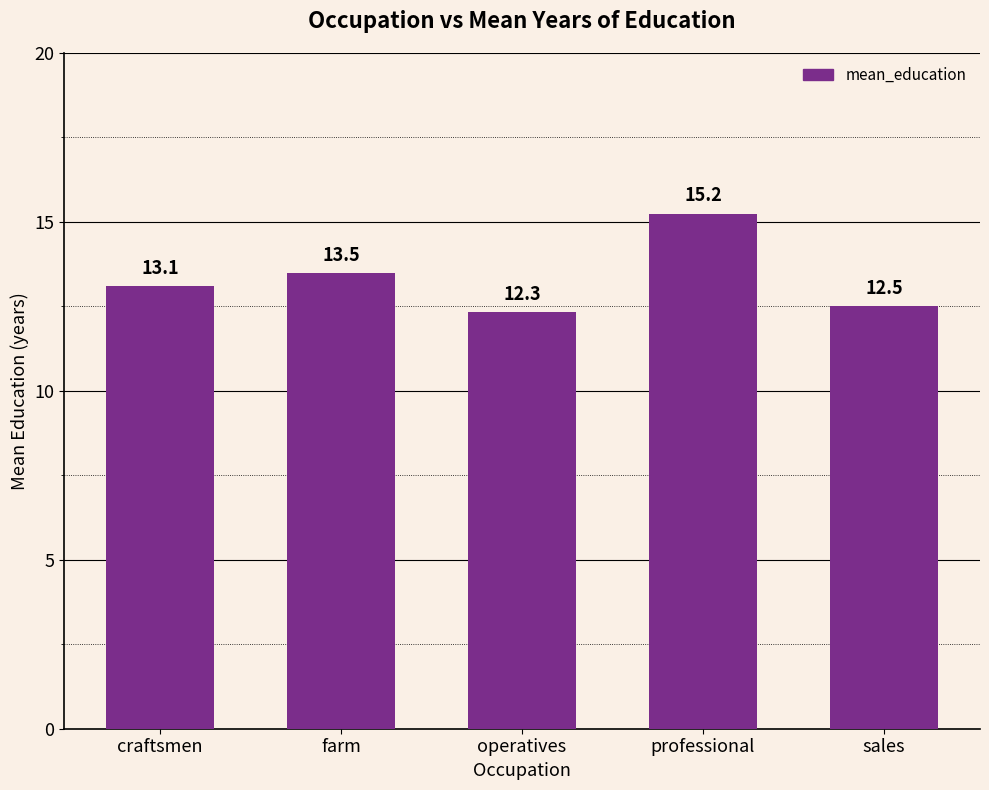

What is the difference between the second highest and second lowest values?

1.0